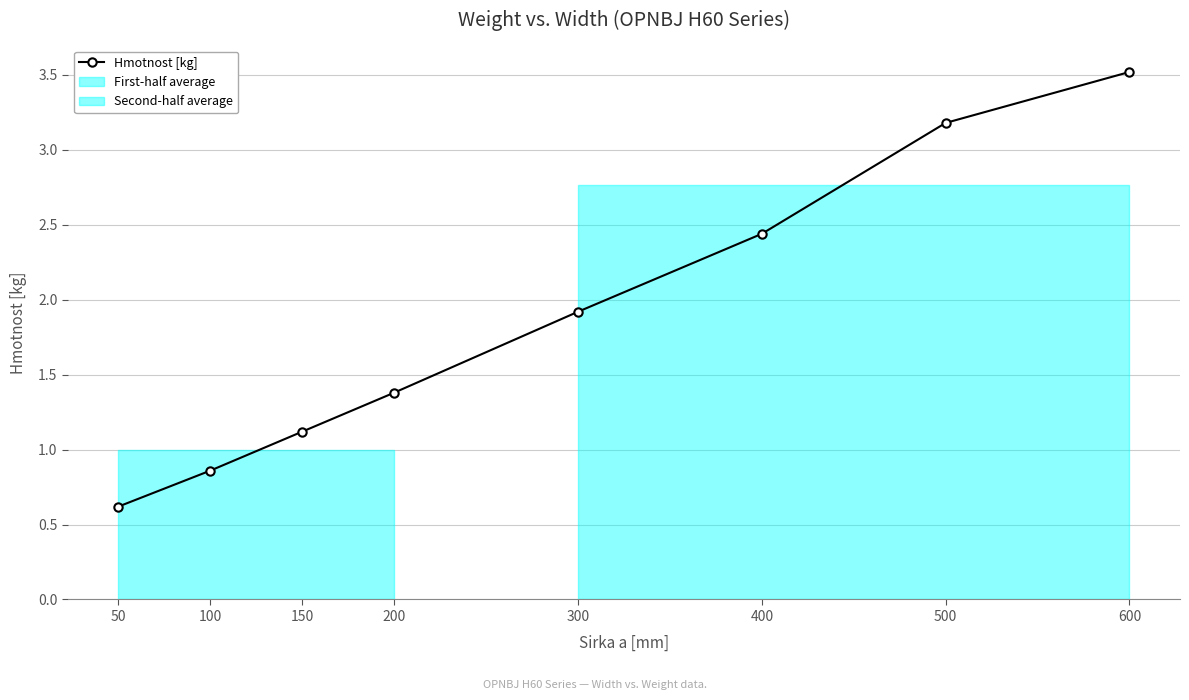

Is this an area chart (filled region under the line)?

No